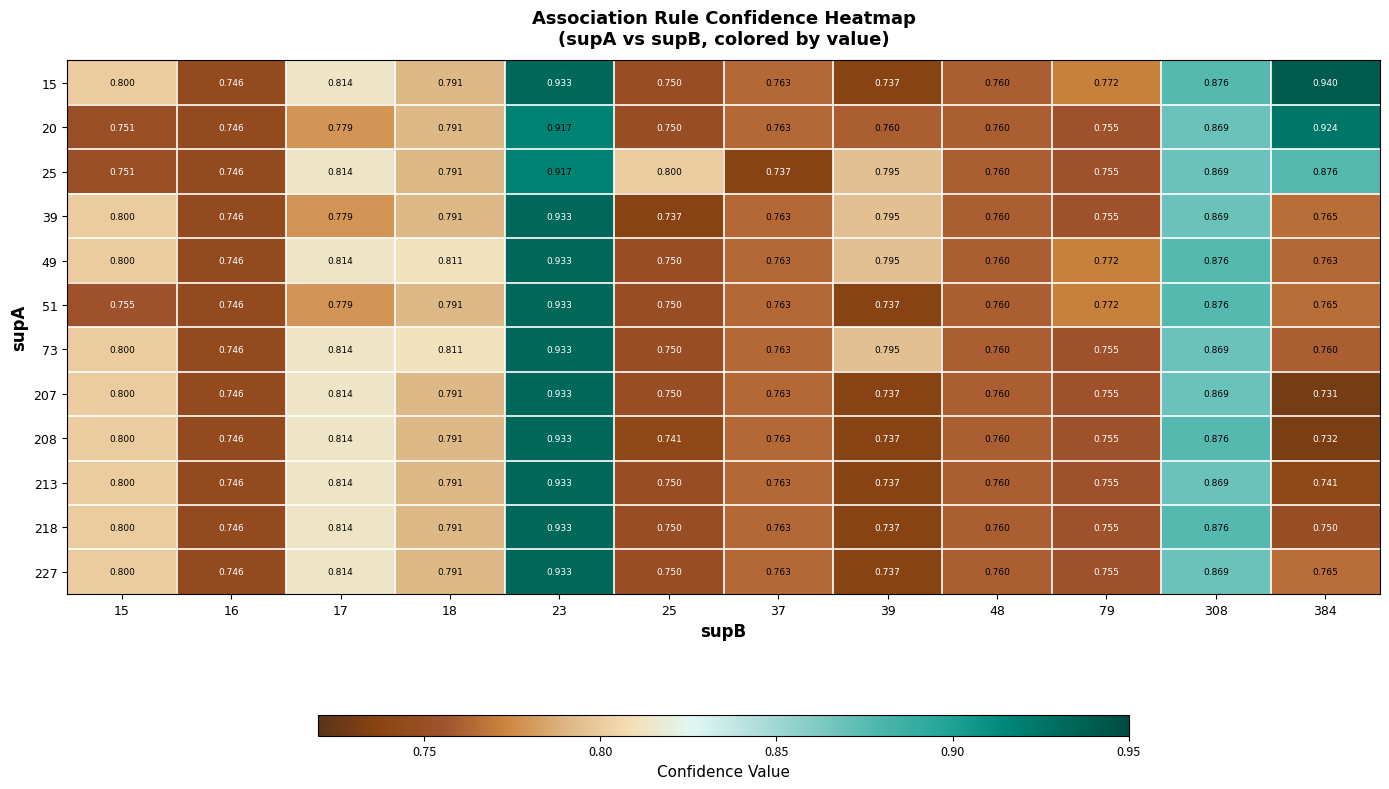

Is the value of 51 at 39 greater than the value of 218 at 37?

No